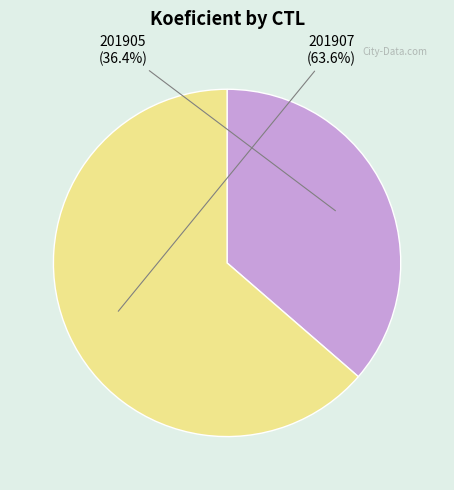

Which category has the biggest portion of the pie?

201907